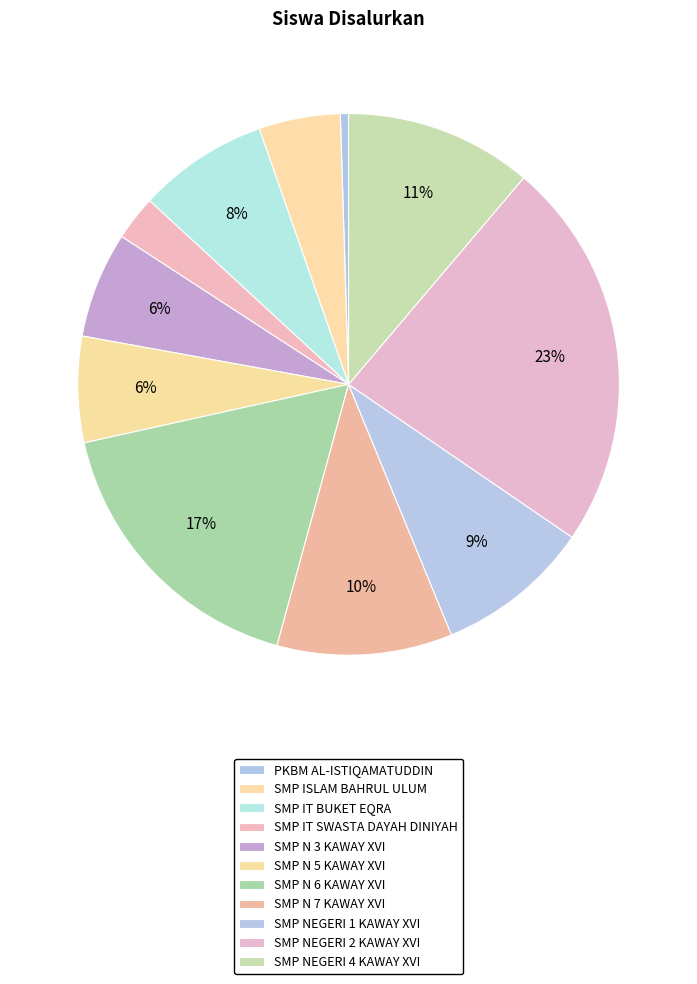

Is SMP IT SWASTA DAYAH DINIYAH the majority of the pie?

No